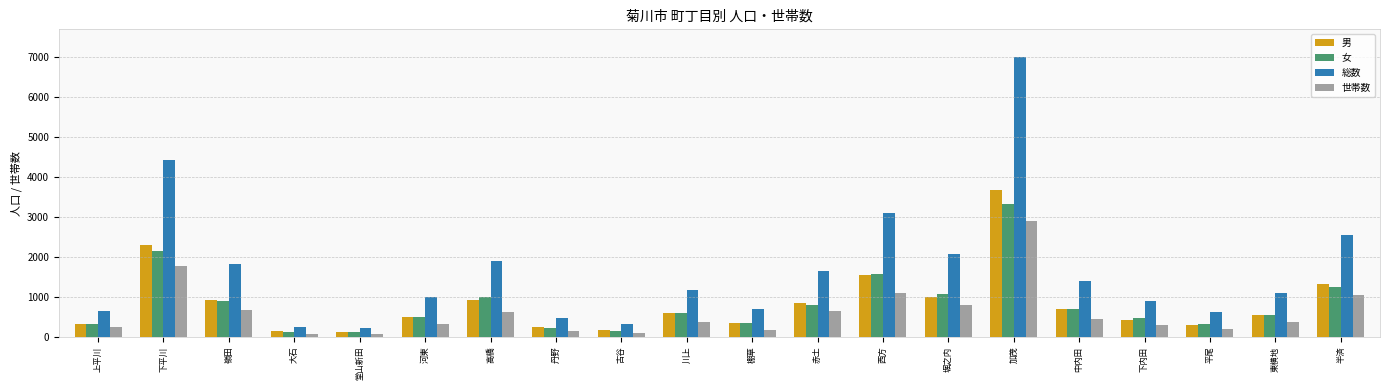

What is the spread (max minus min) of values at 丹野?

316